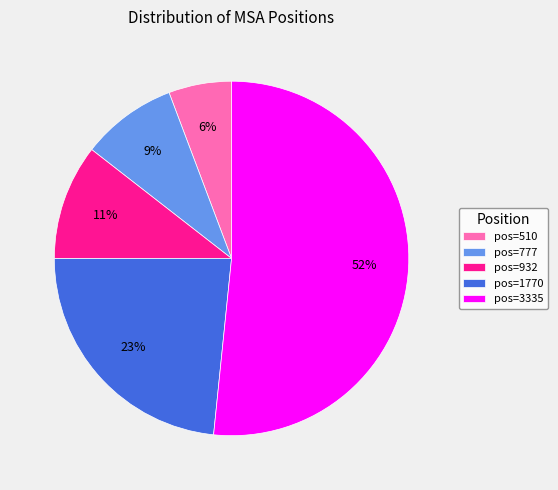

What is the smallest slice in the pie chart?

pos=510